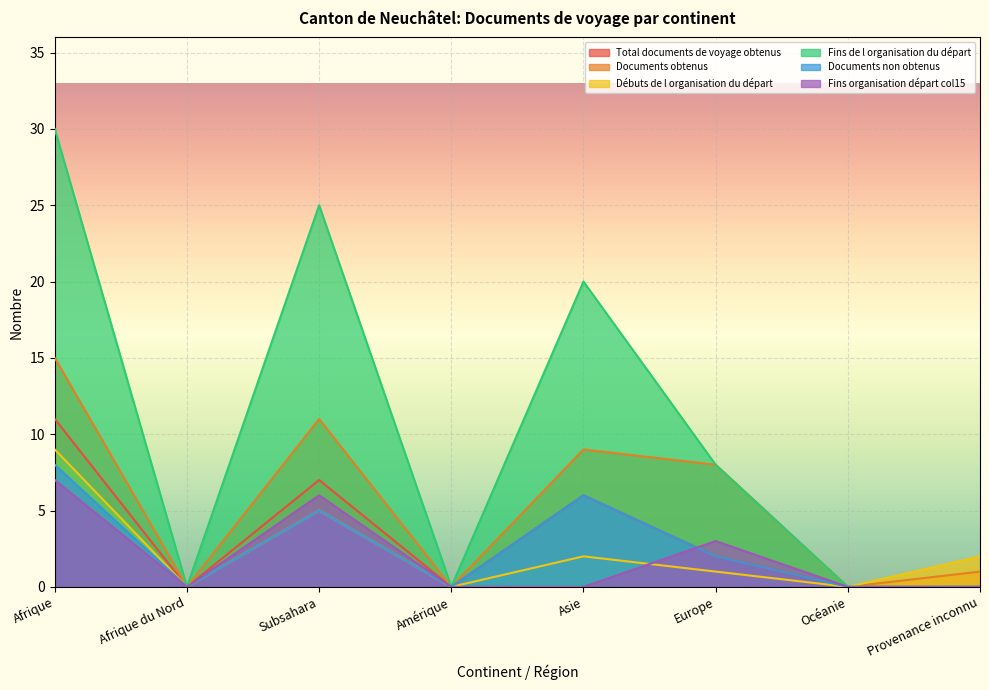

Which series has the largest total across all categories?

Fins de l organisation du départ